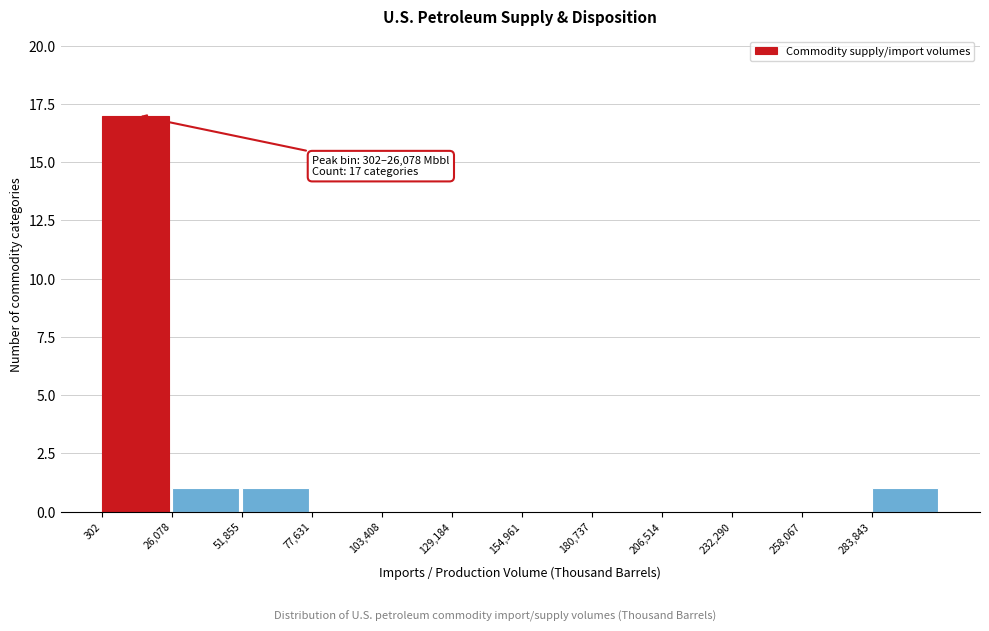

Which range on the x-axis has the tallest bar?

0 to 25000